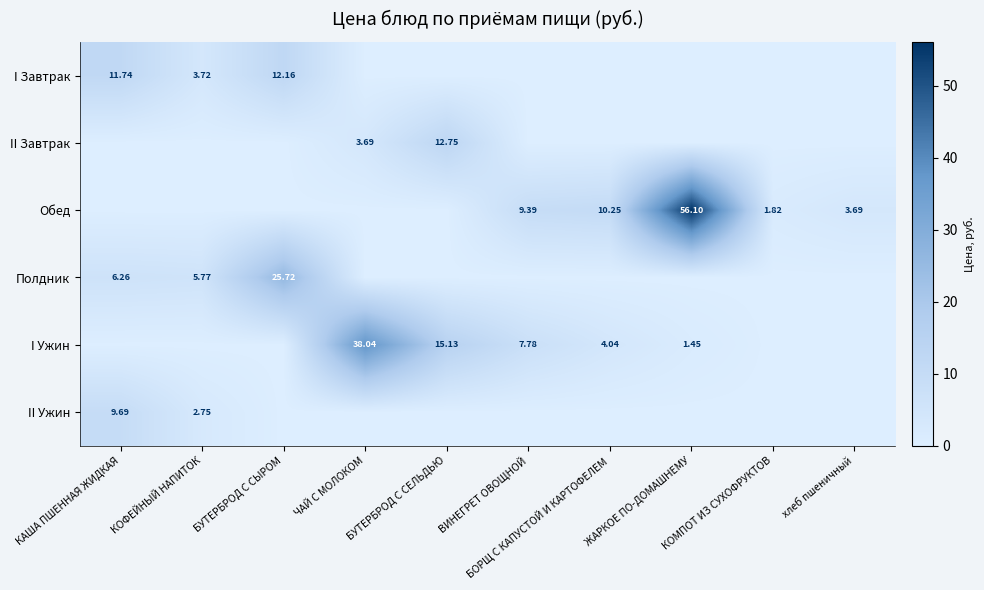

Read the Обед value at КОМПОТ ИЗ СУХОФРУКТОВ.

1.8